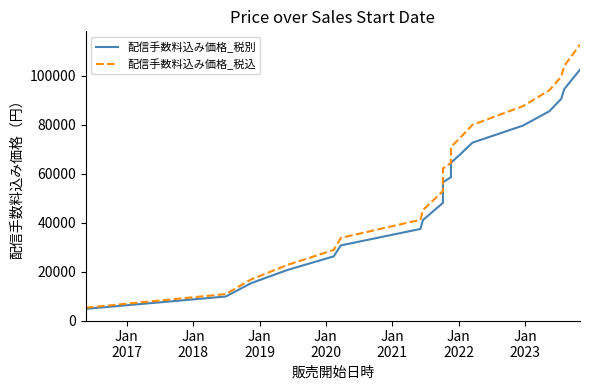

True or false: 配信手数料込み価格_税込 and 配信手数料込み価格_税別 intersect in this chart.

False